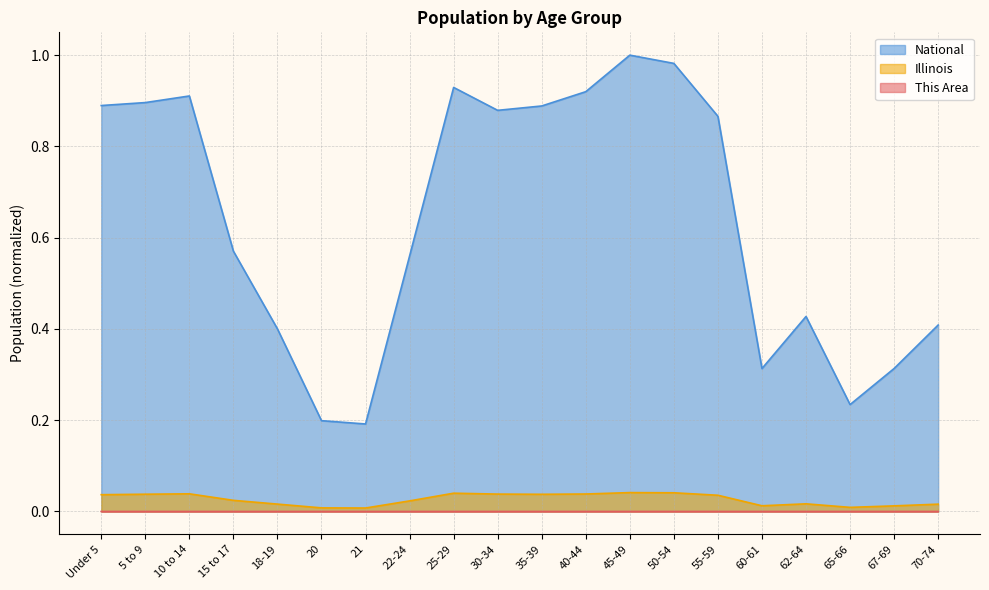

Which category has the highest value in the Illinois series?

45-49